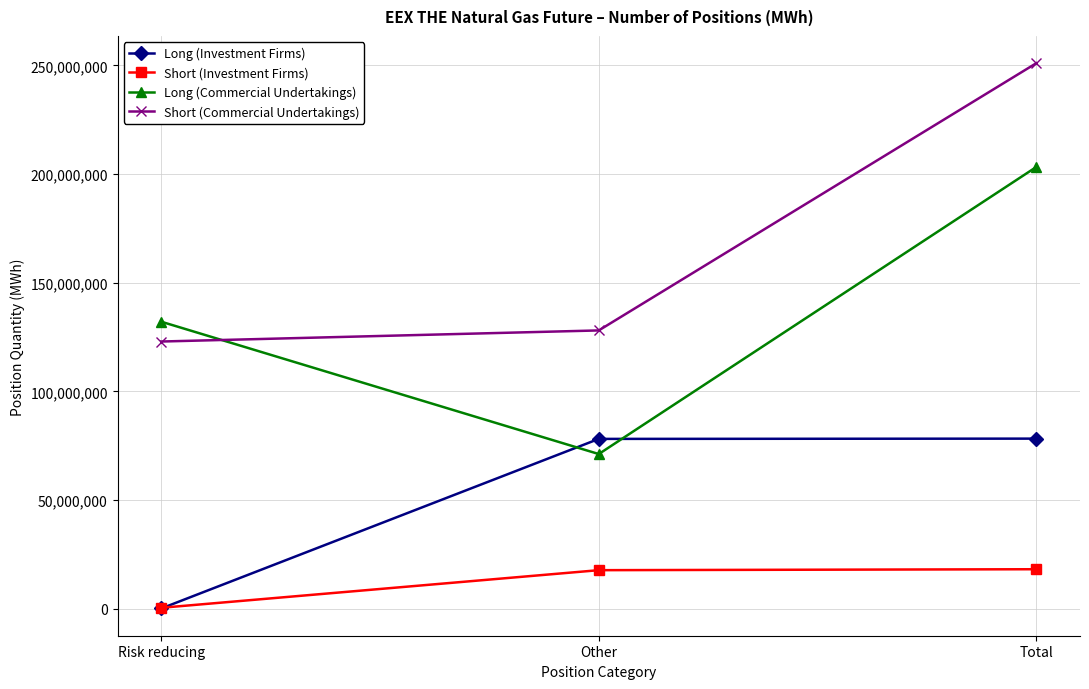

The Long (Investment Firms) series shows 127263 at Risk reducing. True or false?

True